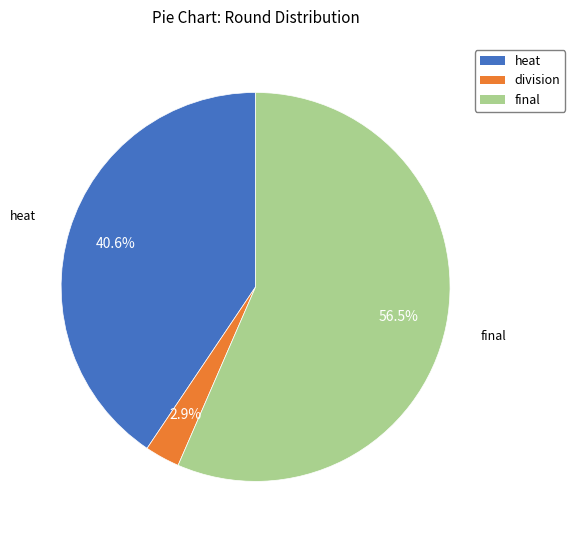

How much of the chart is everything except final?

43.5%